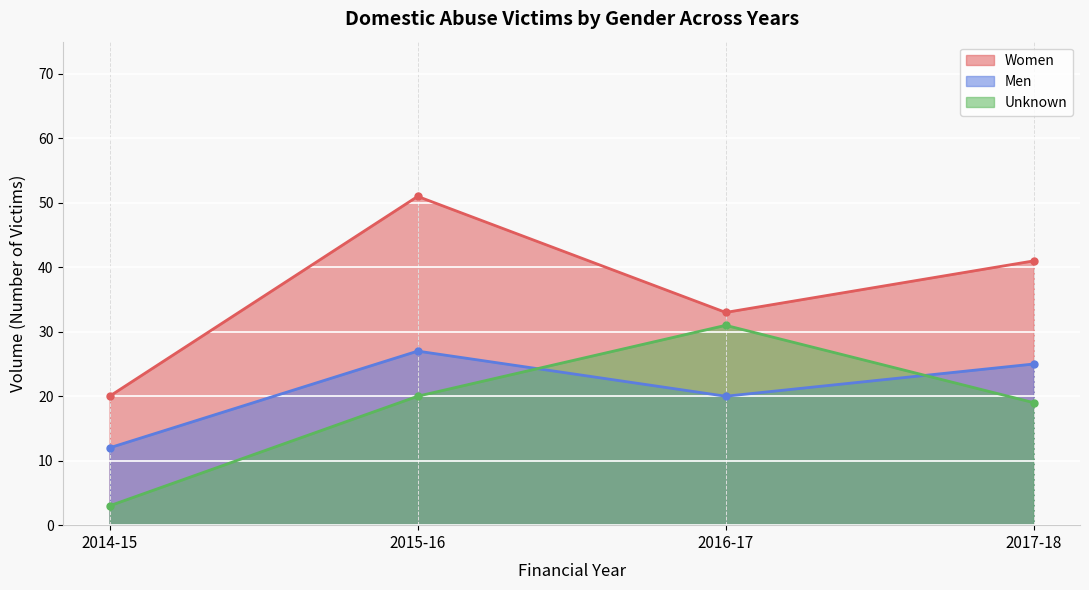

Is it true that Men equals 27 at 2015-16?

True